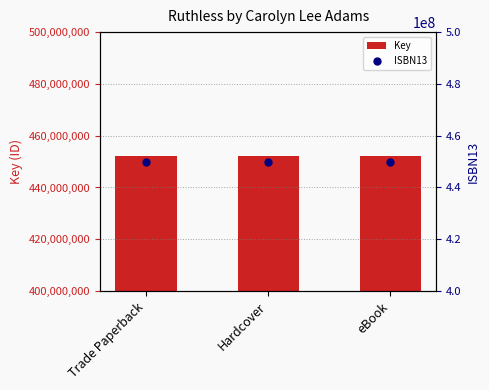

Which series has the largest total across all categories?

Key